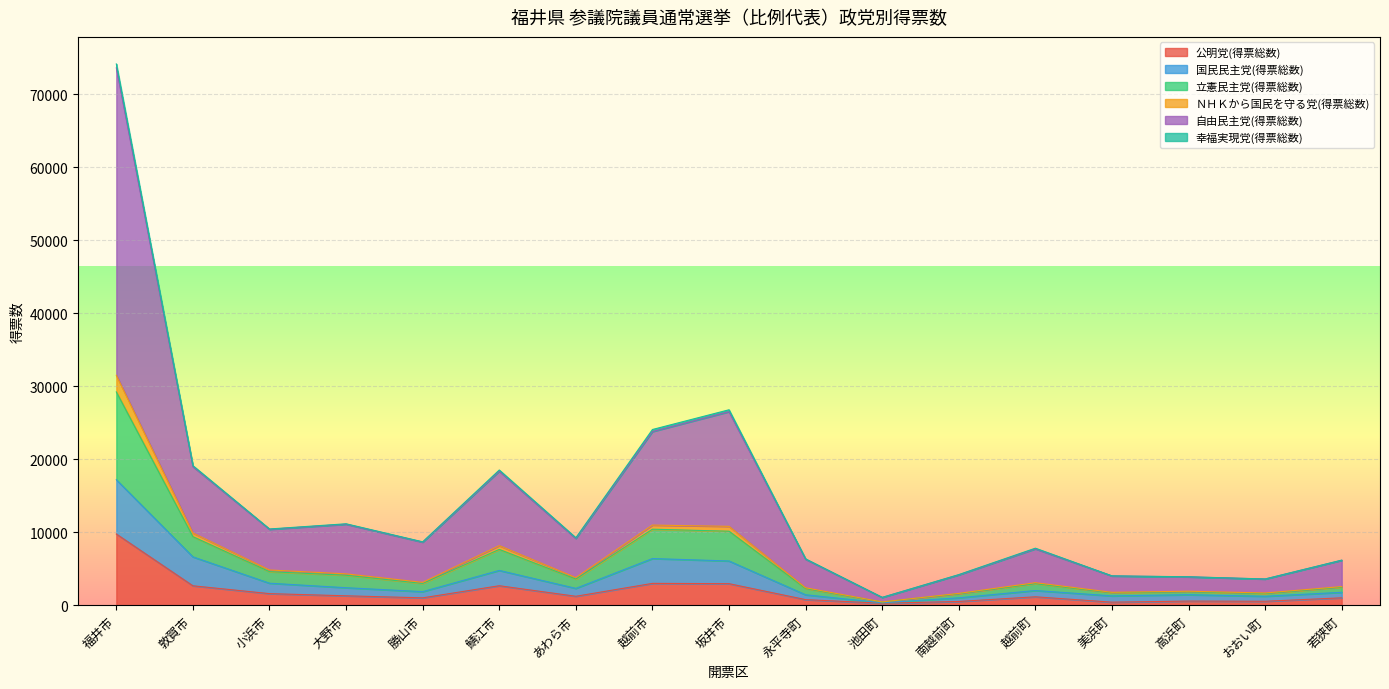

At which label does 立憲民主党(得票総数) reach its peak?

福井市